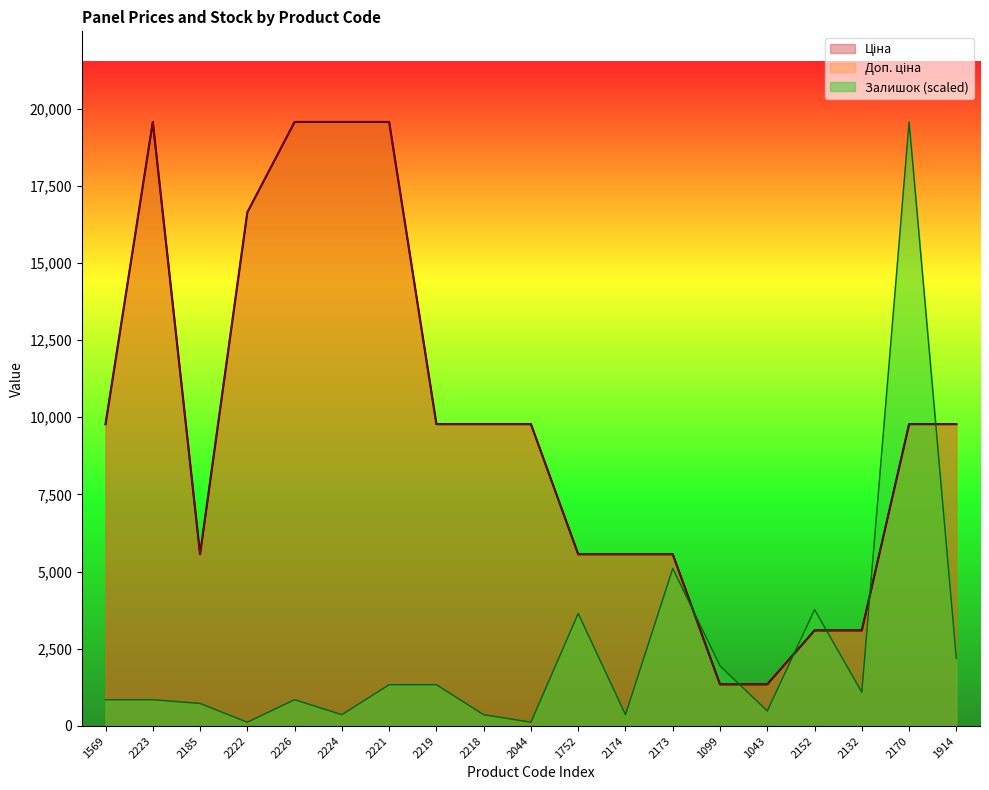

What is the total value across all series at 1043?

3182.0